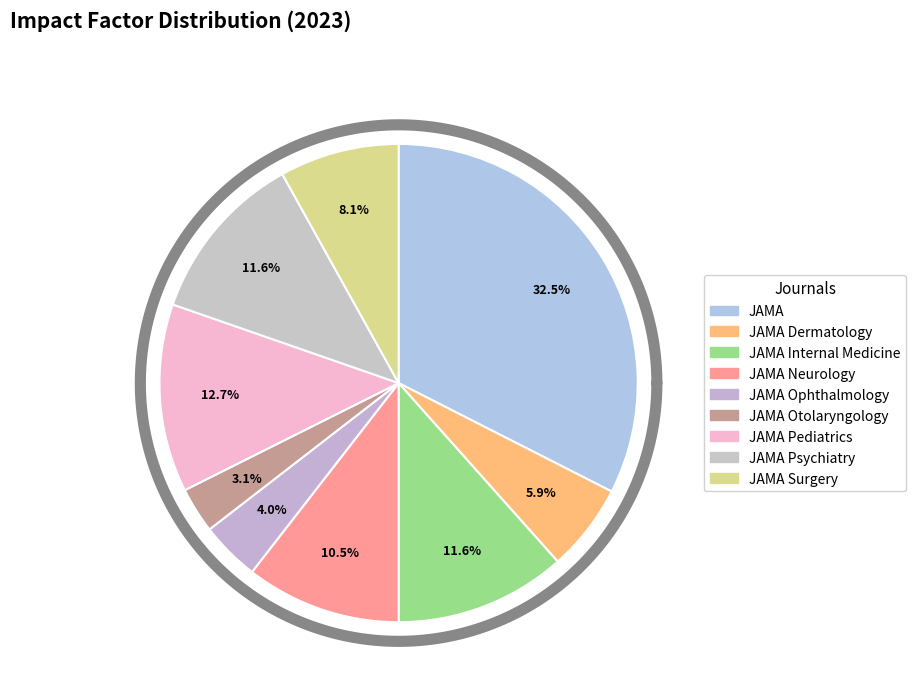

What percentage do JAMA Psychiatry and JAMA Surgery together represent?

19.7%